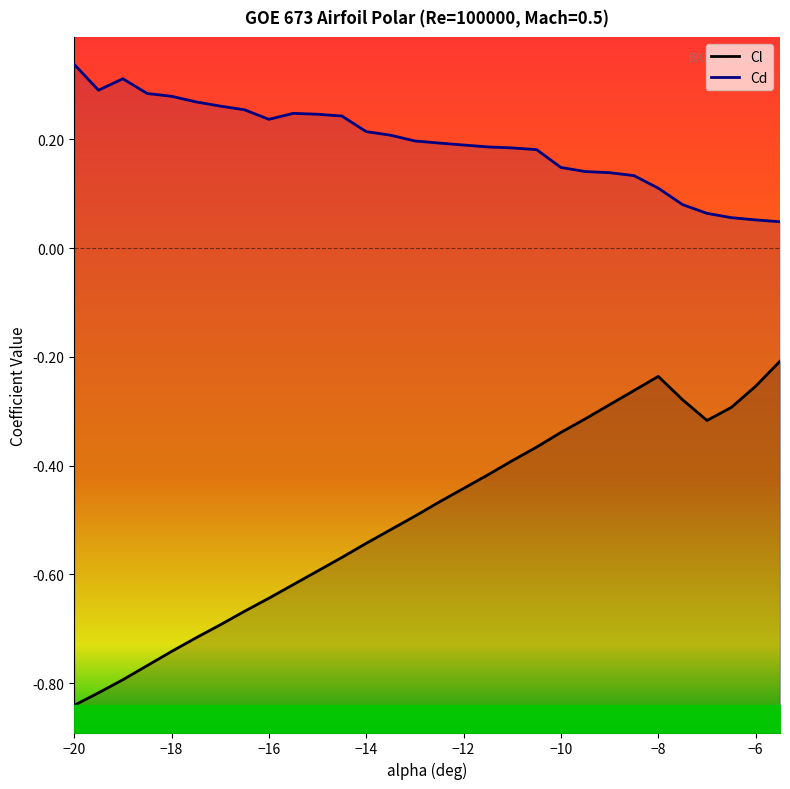

What is the value of the Cd point at the 18th from the left?

0.2